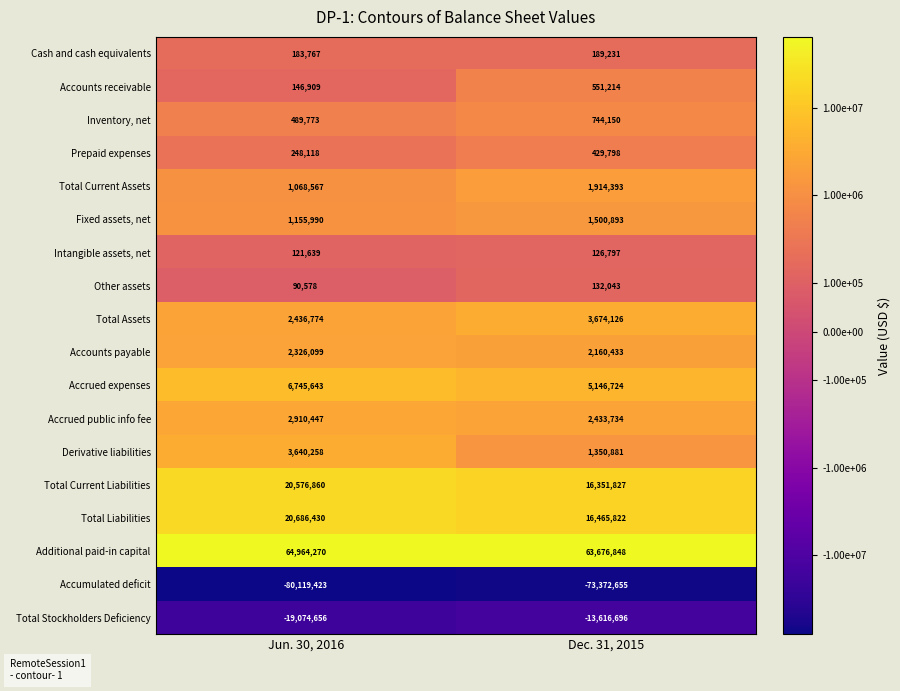

At which label does Accrued expenses reach its peak?

Jun. 30, 2016